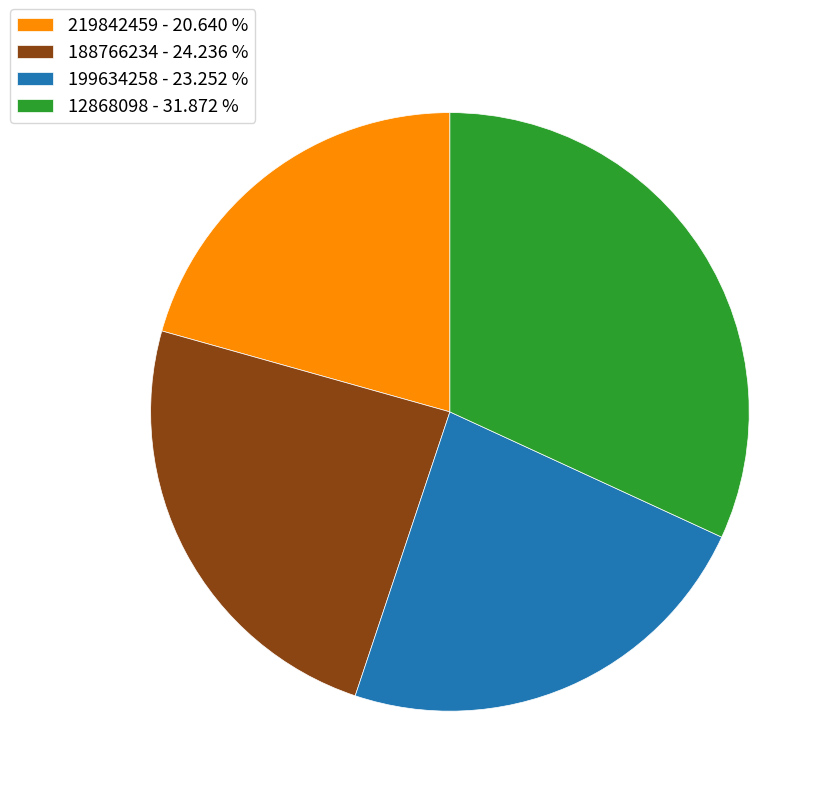

Between 199634258 and 188766234, which is larger?

188766234